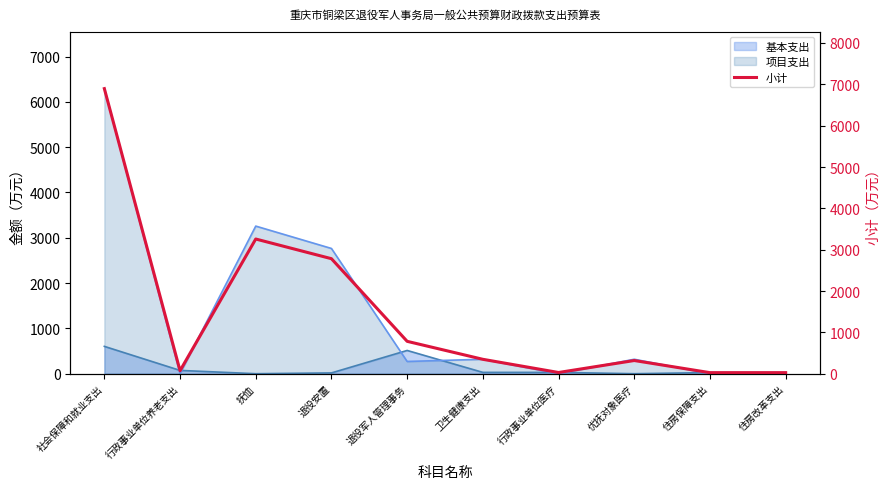

Reading left to right, list all the values displayed in this chart.

社会保障和就业支出=6895.8	行政事业单位养老支出=72.7	抚恤=3258.0	退役安置=2781.9	退役军人管理事务=783.2	卫生健康支出=348.3	行政事业单位医疗=29.3	优抚对象医疗=319.0	住房保障支出=25.4	住房改革支出=25.4